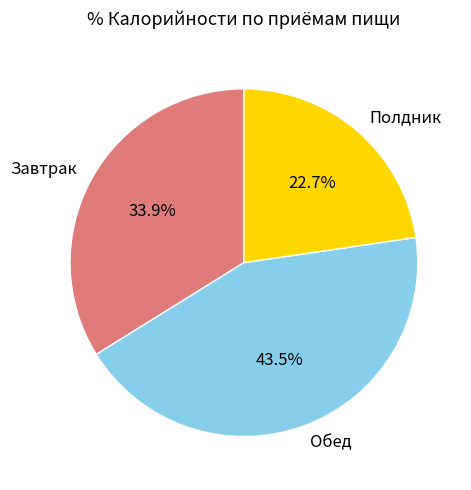

Is Завтрак the majority of the pie?

No